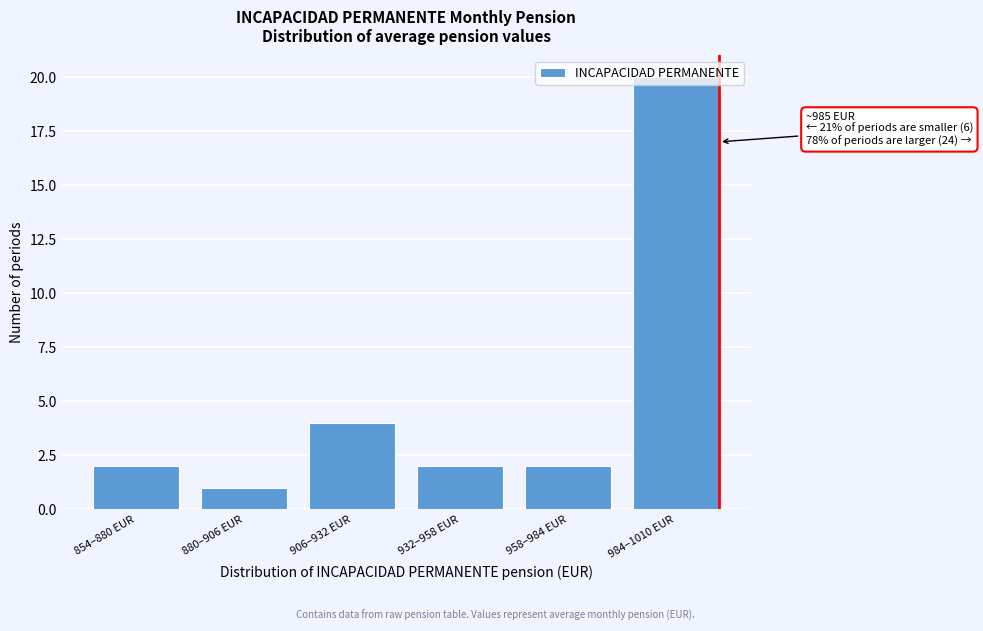

At which label is the value closest to 10?

906–932 EUR